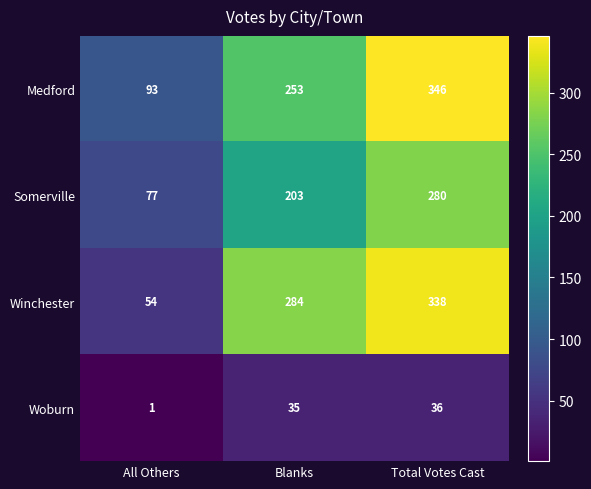

At how many categories does at least one series exceed 14?

3